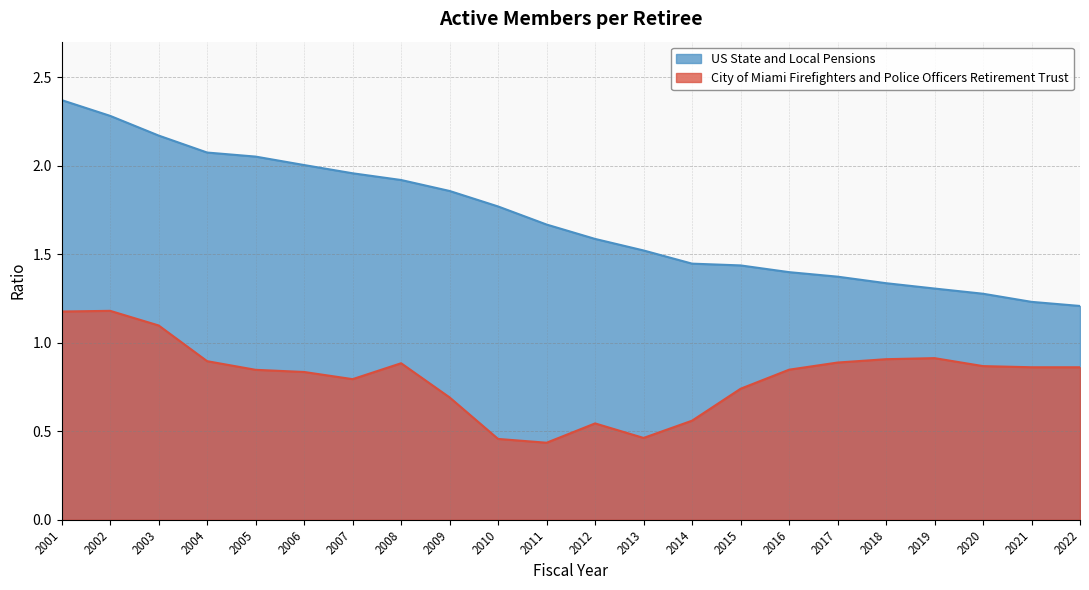

How many City of Miami Firefighters and Police Officers Retirement Trust values are between 0 and 1?

19